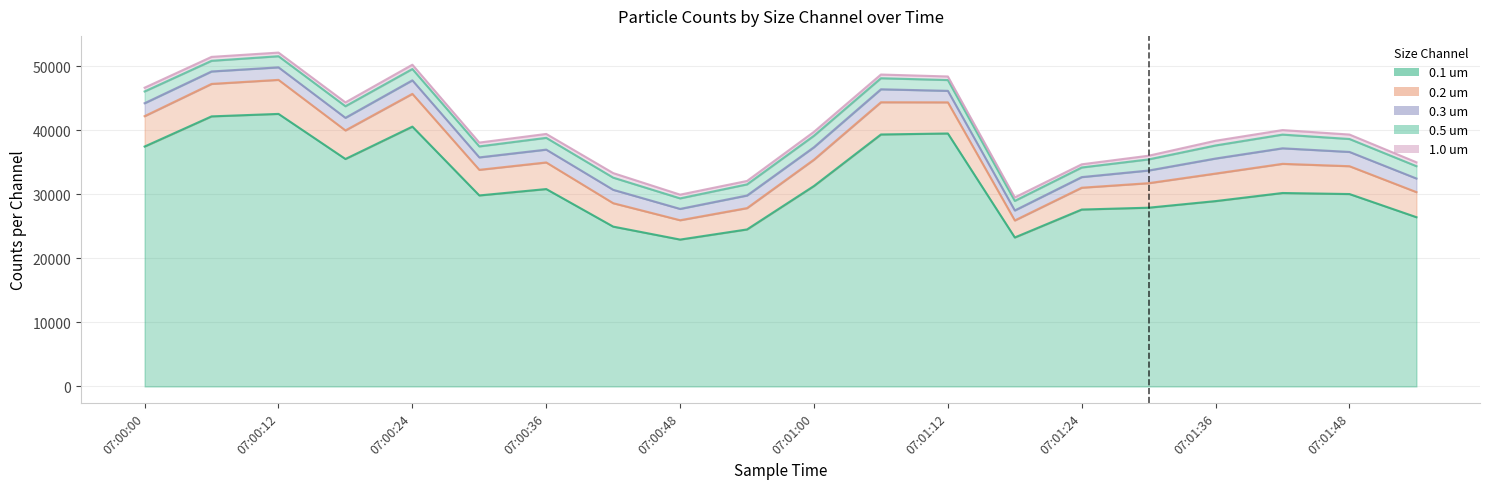

Is it true that 1.0 um equals 547 at 07:01:18?

True